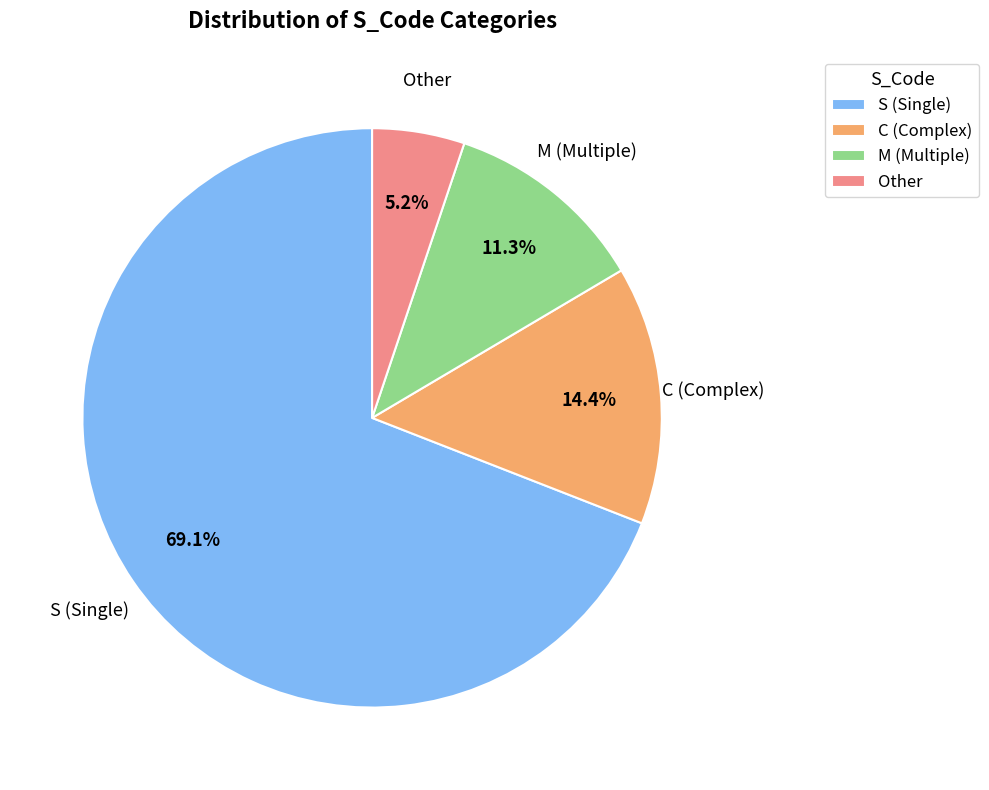

What is the smallest slice in the pie chart?

Other